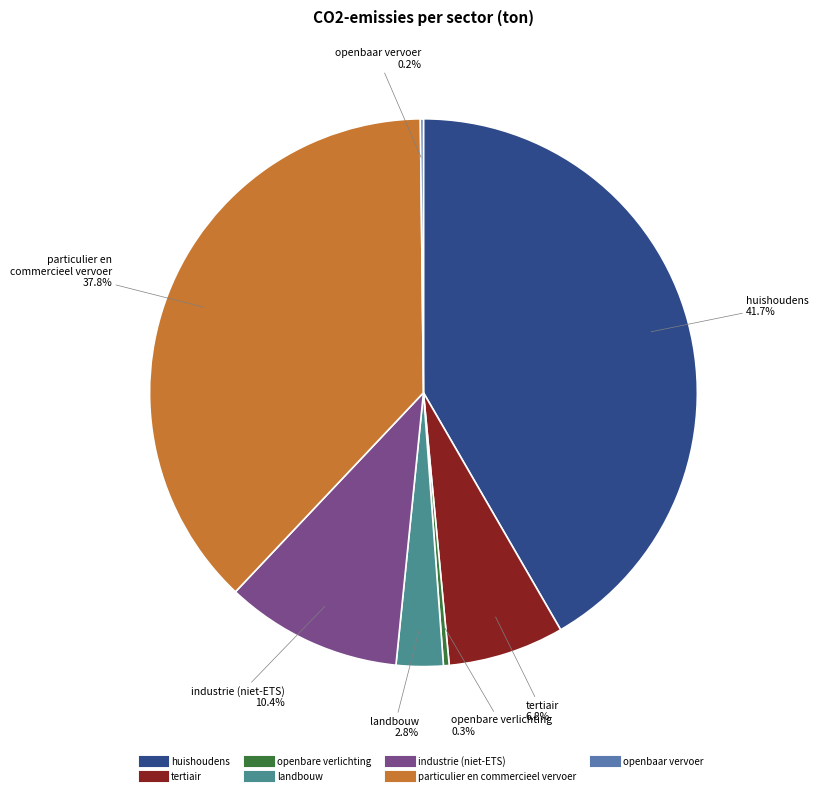

To the nearest percent, what is the combined percentage of industrie (niet-ETS) and openbare verlichting?

11%